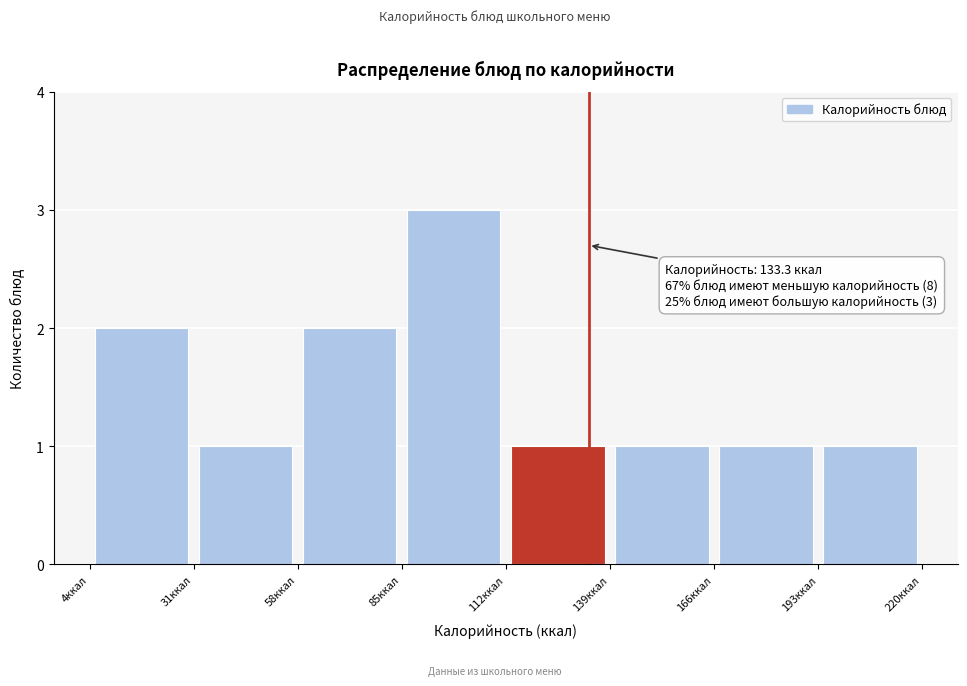

Which range on the x-axis has the tallest bar?

85 to 110